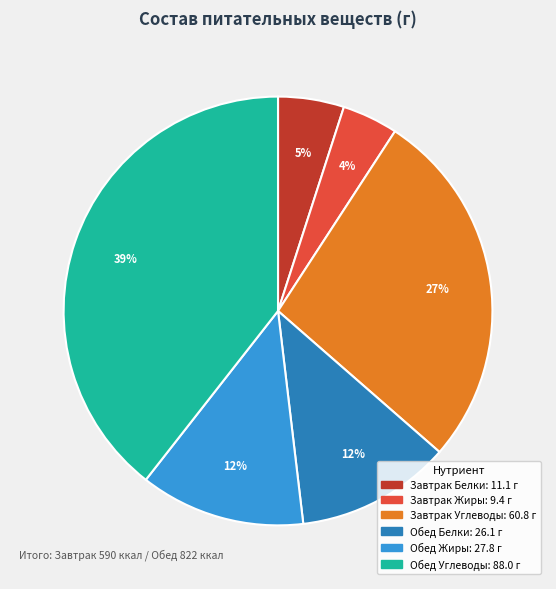

To the nearest percent, what is the average slice percentage?

17%